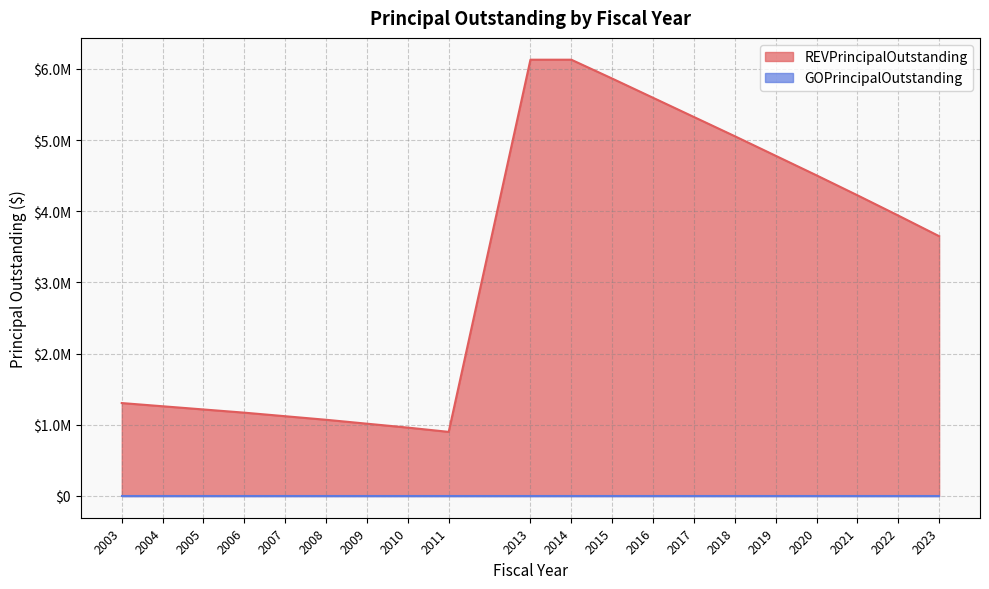

Rank the categories by value from lowest to highest.

2011, 2010, 2009, 2008, 2007, 2006, 2005, 2004, 2003, 2023, 2022, 2021, 2020, 2019, 2018, 2017, 2016, 2015, 2013, 2014